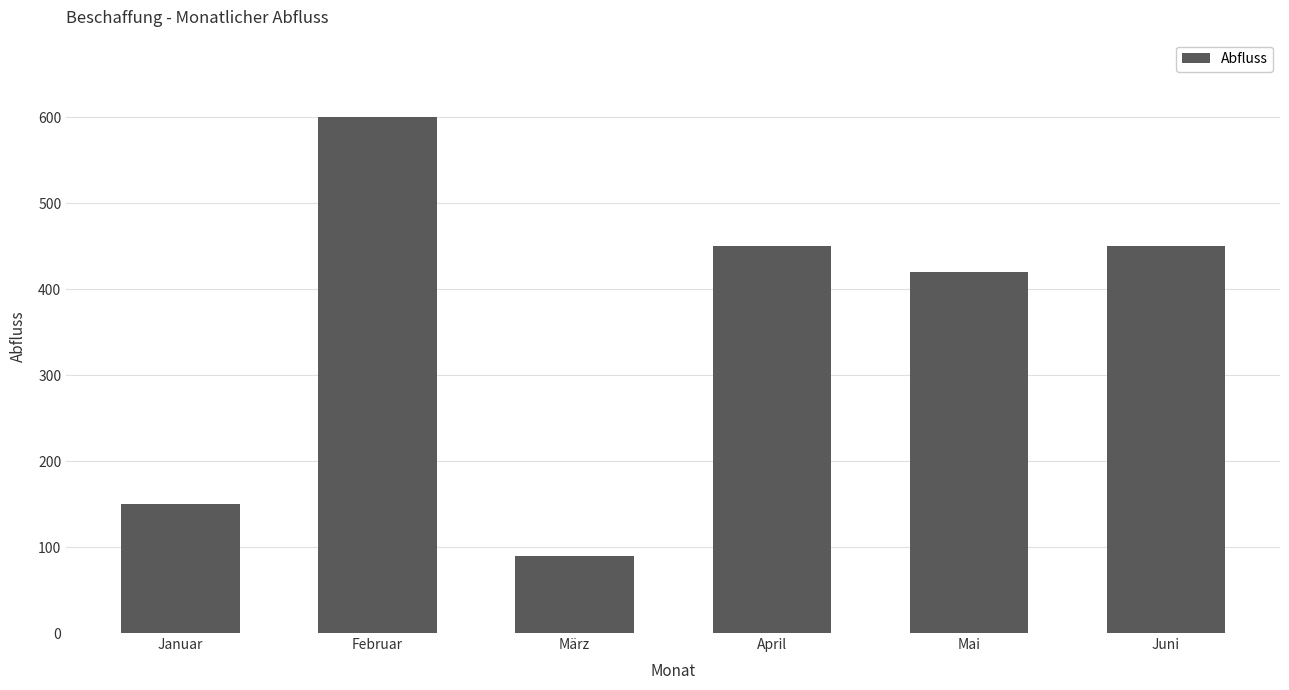

Between Februar and Januar, which is larger?

Februar